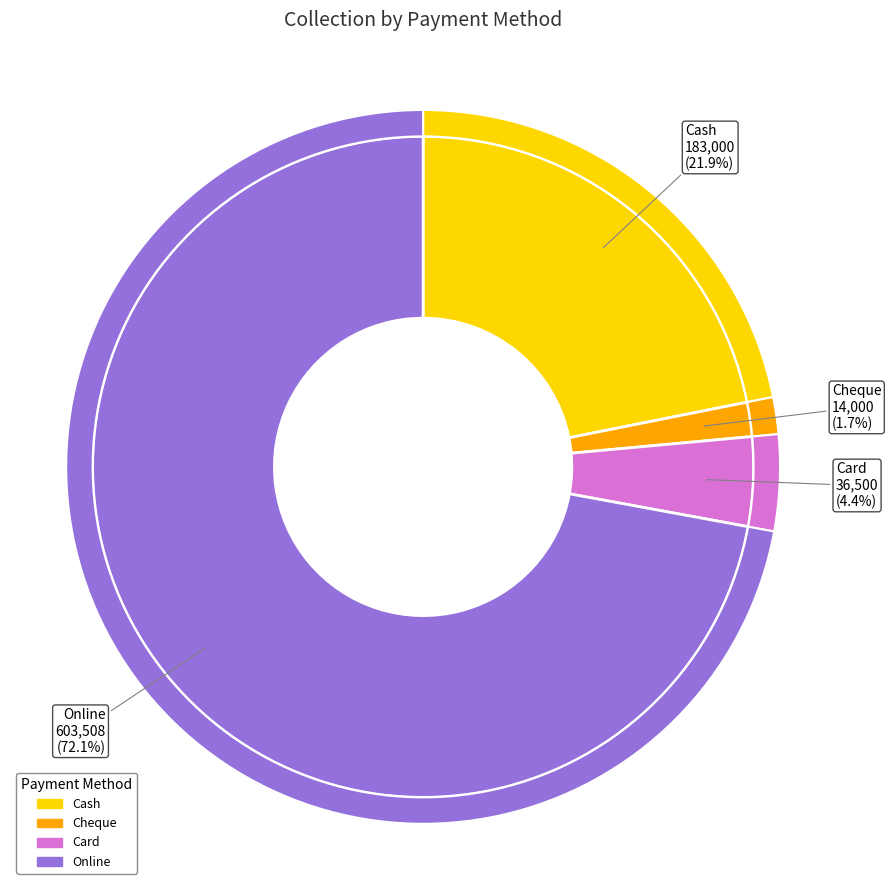

Which slice is the largest?

Online